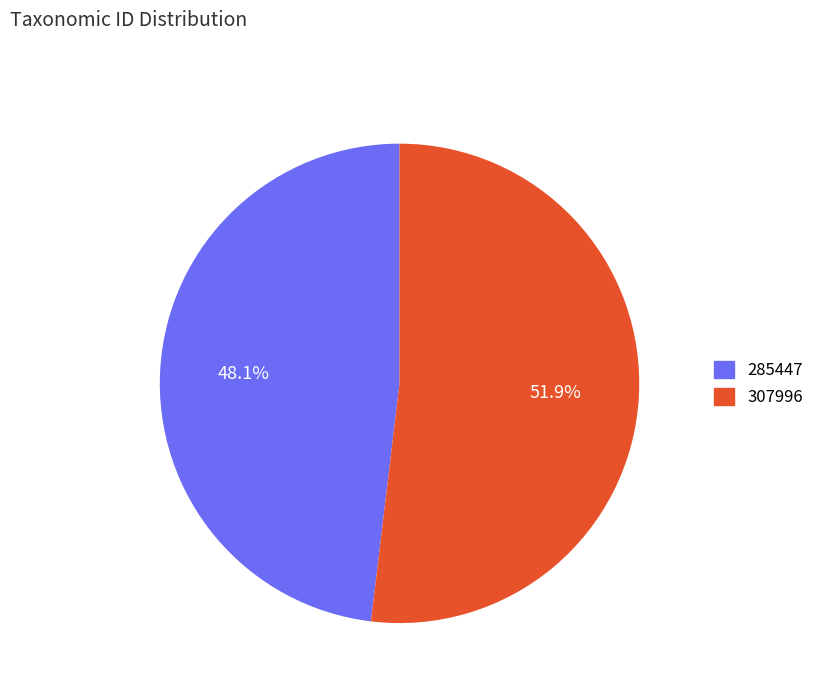

What is the majority slice?

307996